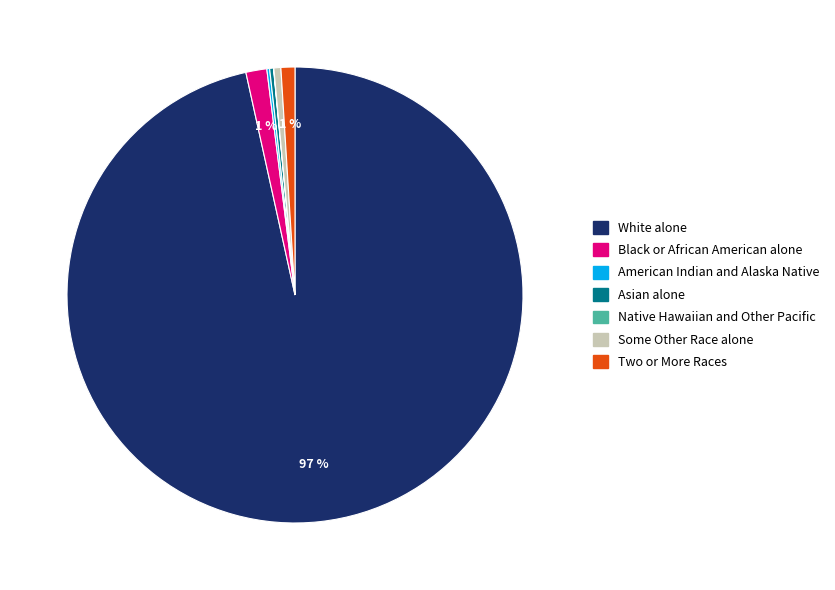

To the nearest percent, what is the difference between the Black or African American alone and Some Other Race alone slice percentages?

1%